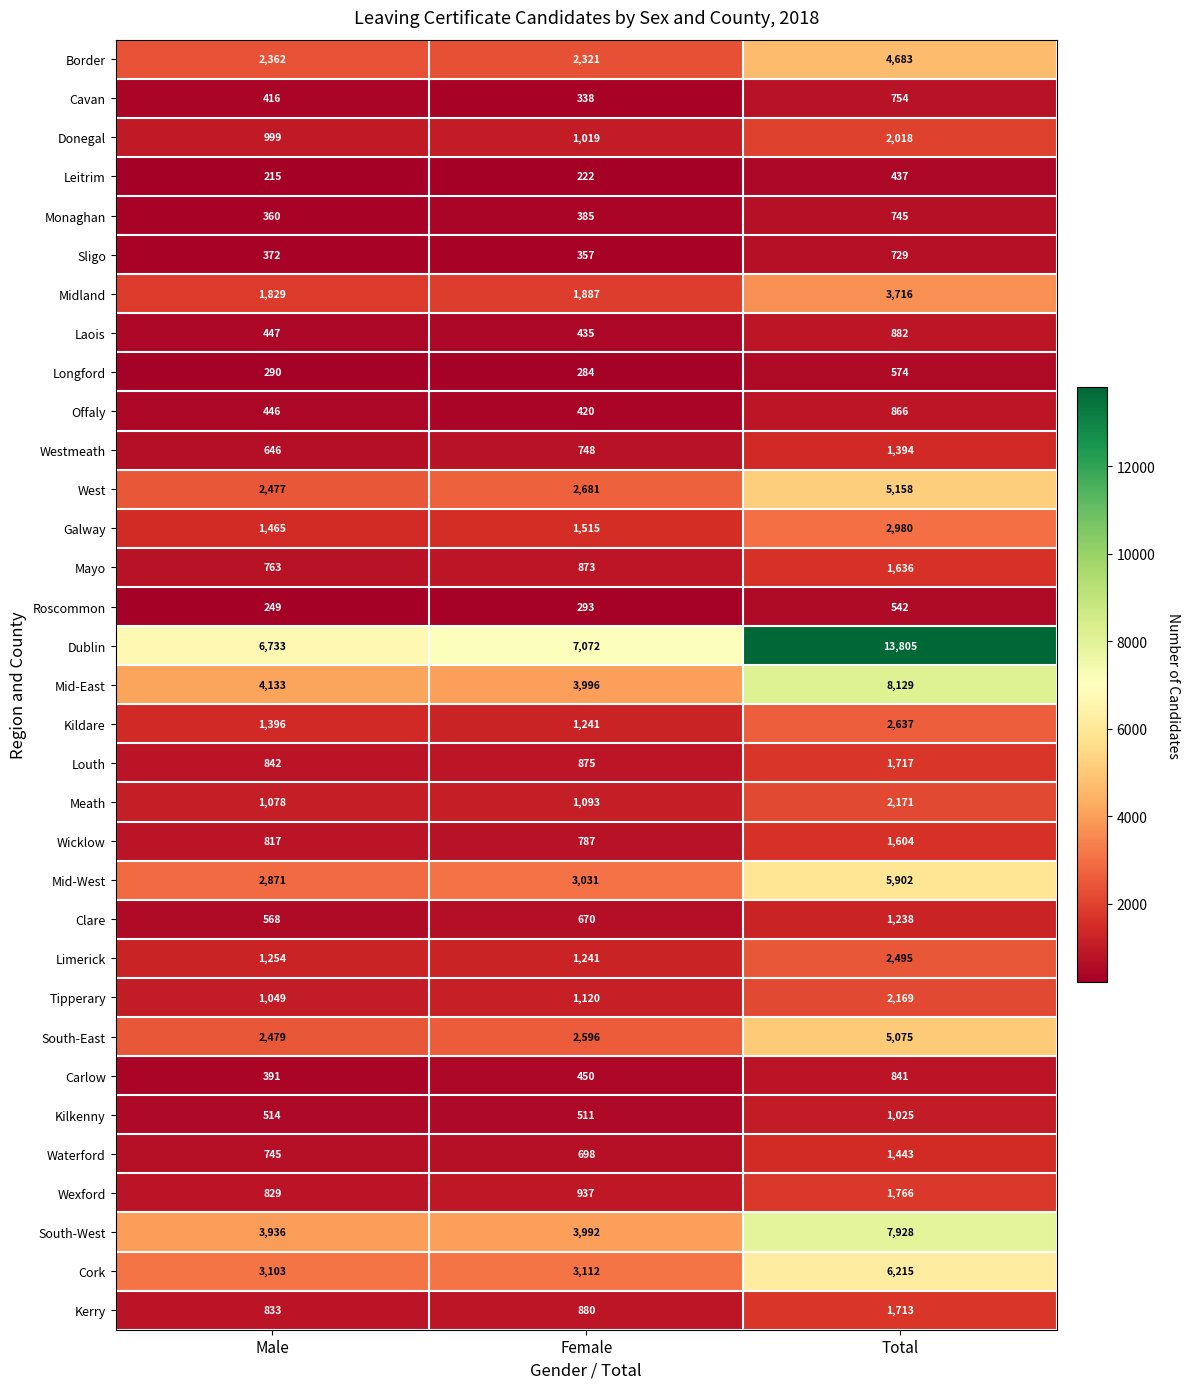

How many values in the Limerick series are below 1254?

1